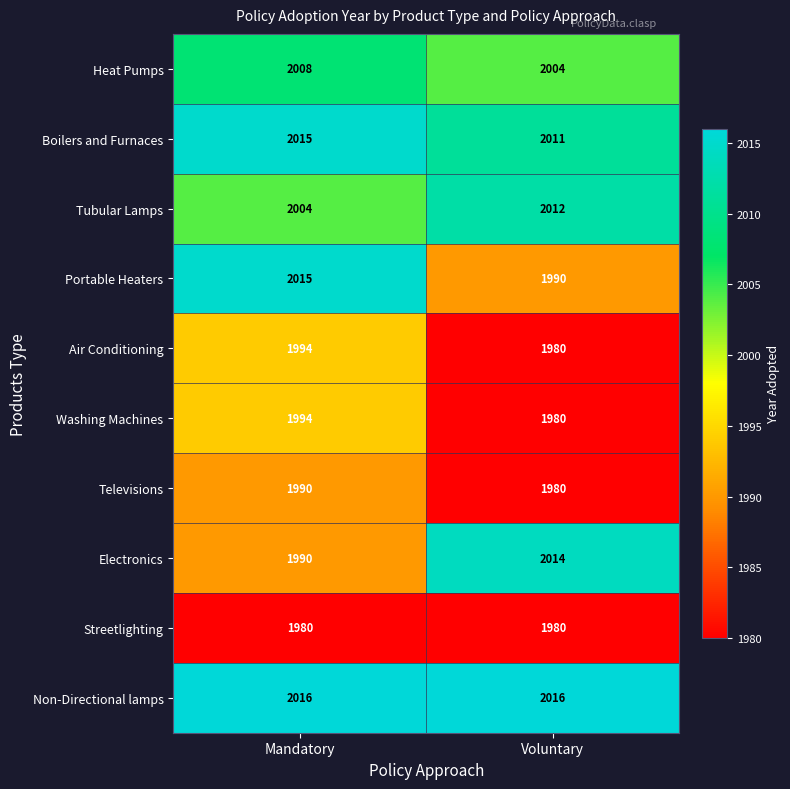

Reading right to left, list all the values displayed in this chart.

Heat Pumps: 2004	2008
Boilers and Furnaces: 2011	2015
Tubular Lamps: 2012	2004
Portable Heaters: 1990	2015
Air Conditioning: 1980	1994
Washing Machines: 1980	1994
Televisions: 1980	1990
Electronics: 2014	1990
Streetlighting: 1980	1980
Non-Directional lamps: 2016	2016